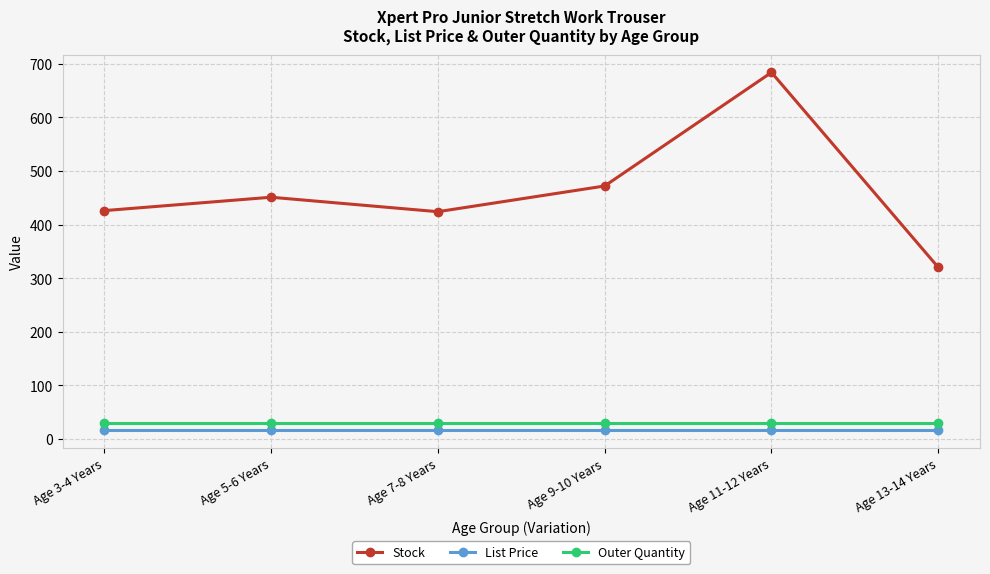

Is it true that Outer Quantity equals 30.0 at Age 7-8 Years?

True